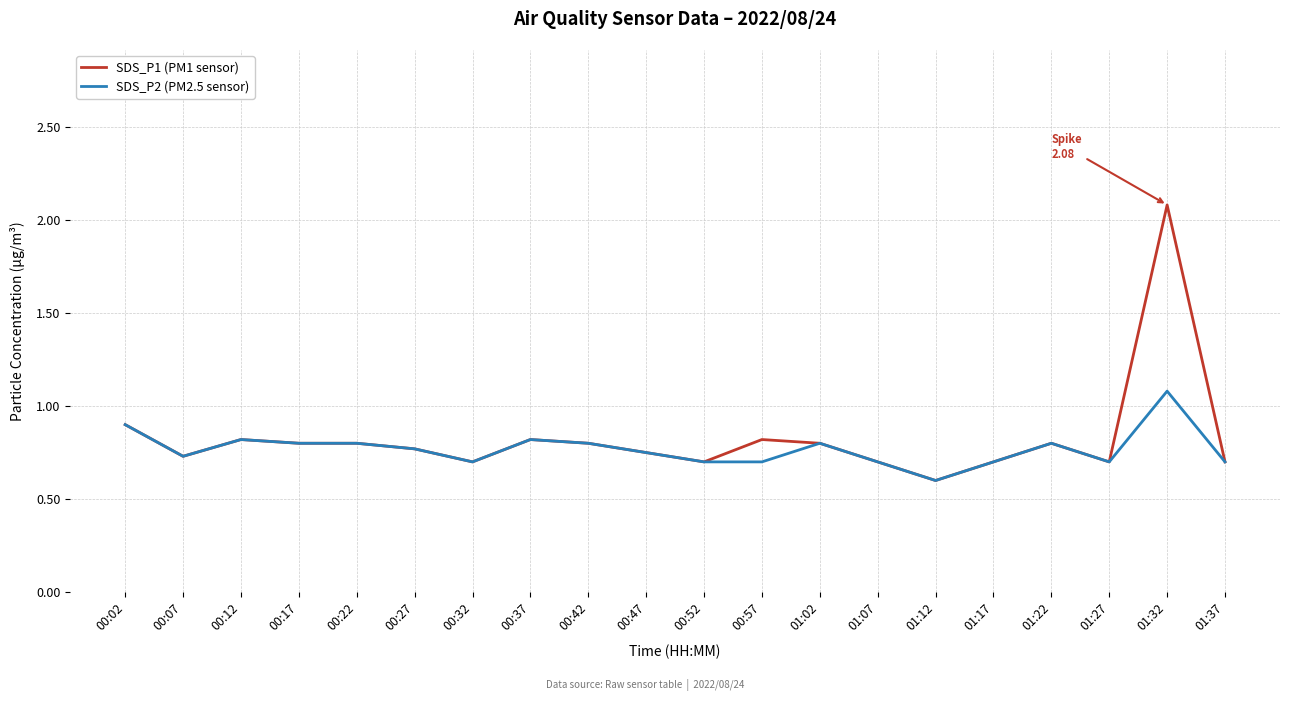

Which series has the largest range (max minus min)?

SDS_P1 (PM1 sensor)